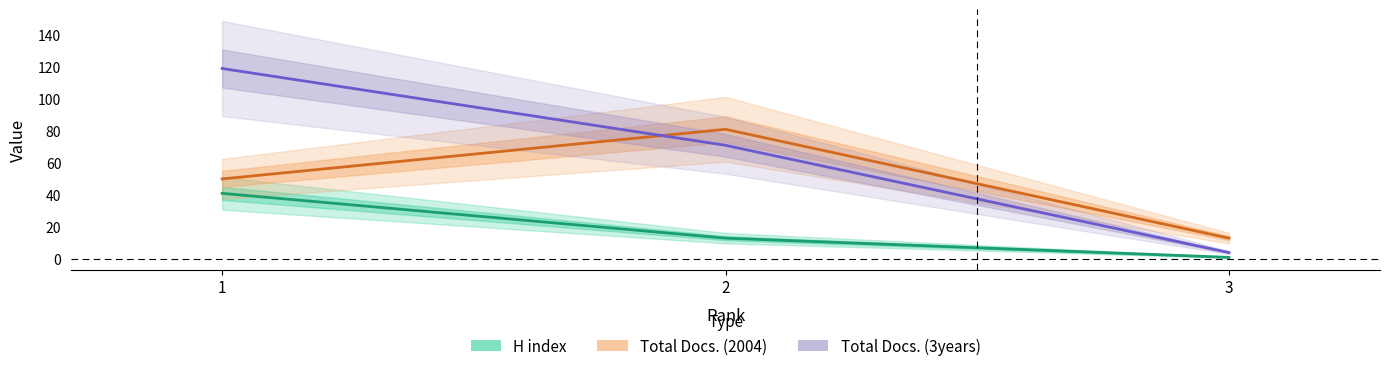

Is it true that Total Docs. (2004) equals 18 at 3?

False